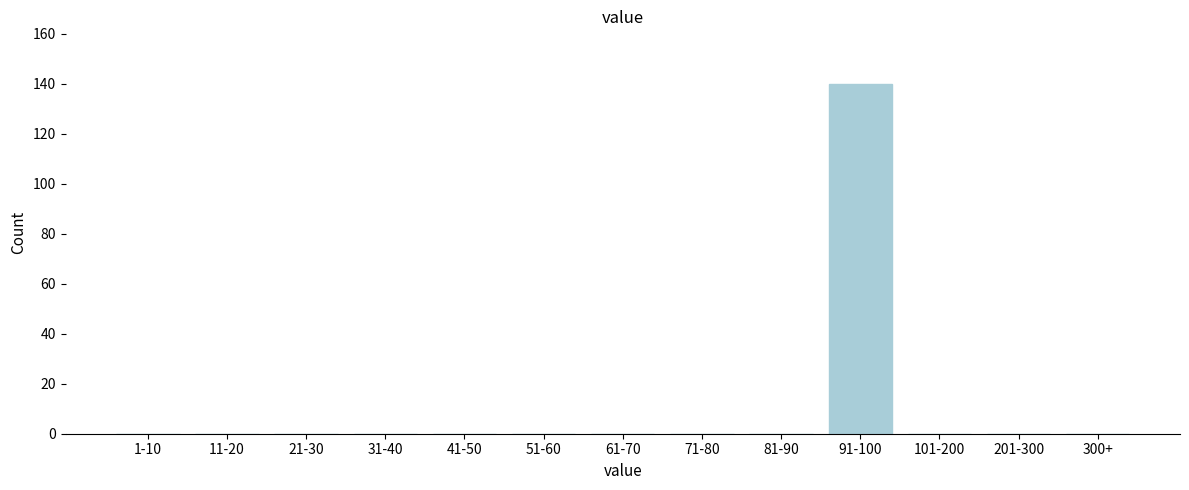

Reading right to left, transcribe all the data shown in this chart.

300+=0	201-300=0	101-200=0	91-100=140	81-90=0	71-80=0	61-70=0	51-60=0	41-50=0	31-40=0	21-30=0	11-20=0	1-10=0